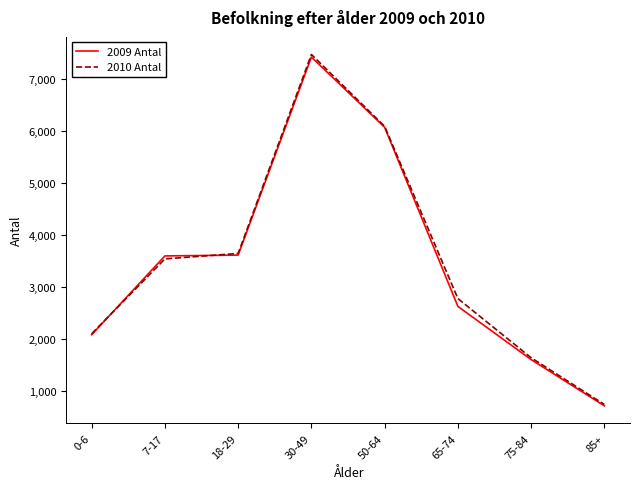

In 2010 Antal, how many points are higher than both neighbors (excluding endpoints)?

1